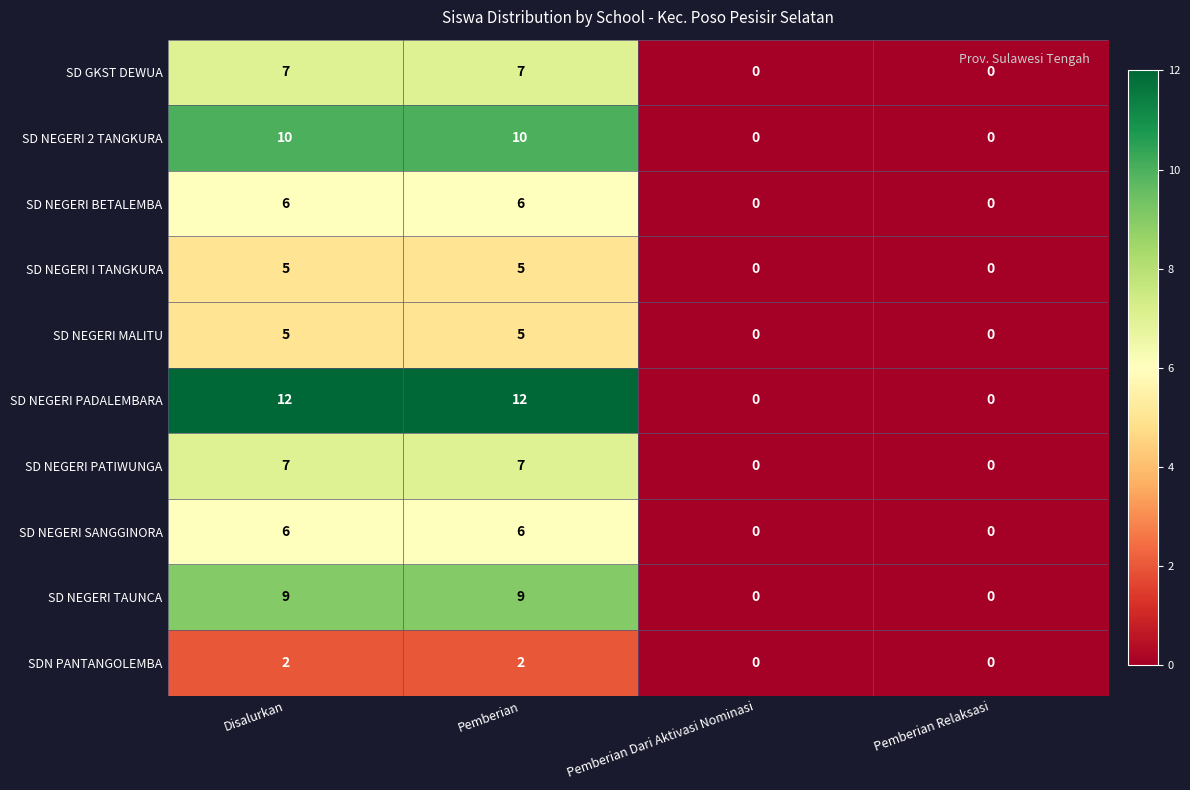

Which series changed the most between Pemberian and Pemberian Relaksasi?

SD NEGERI PADALEMBARA